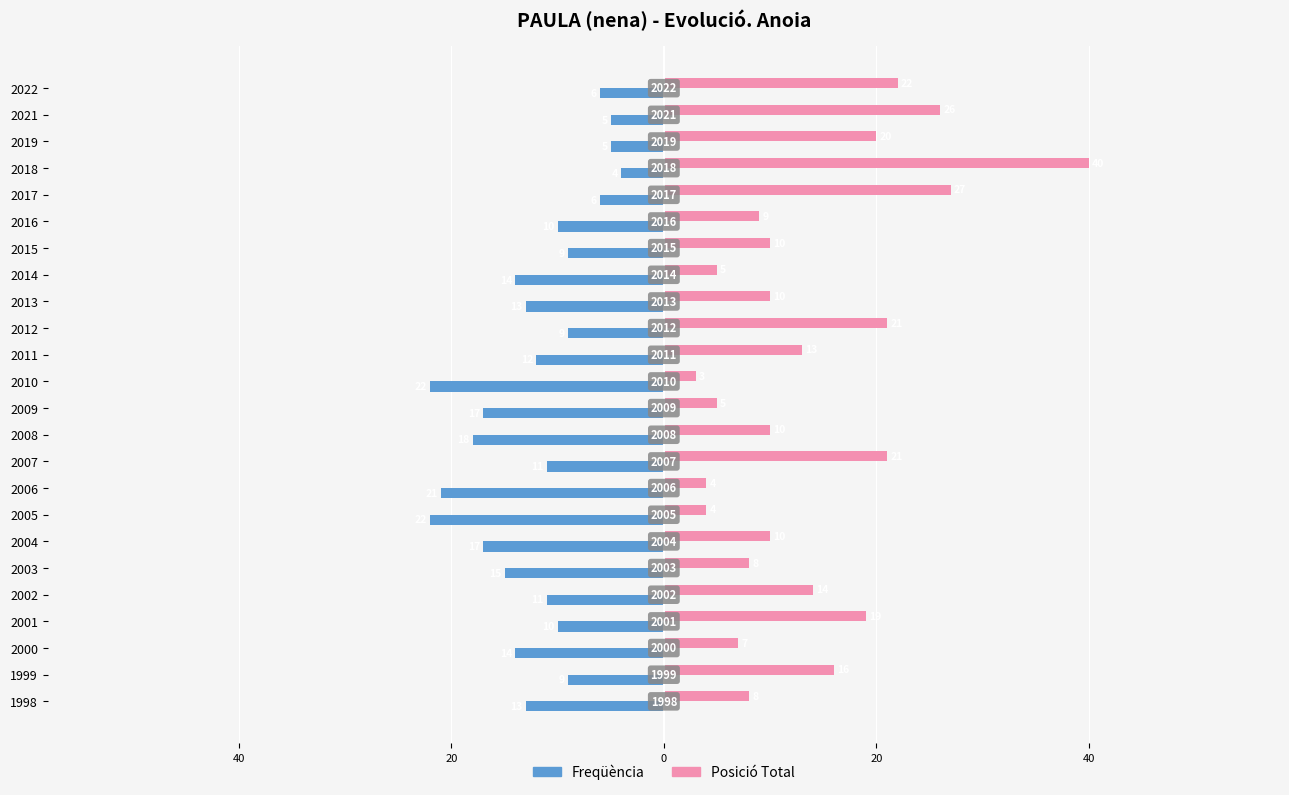

What are all the series names shown in the legend?

Freqüència, Posició Total